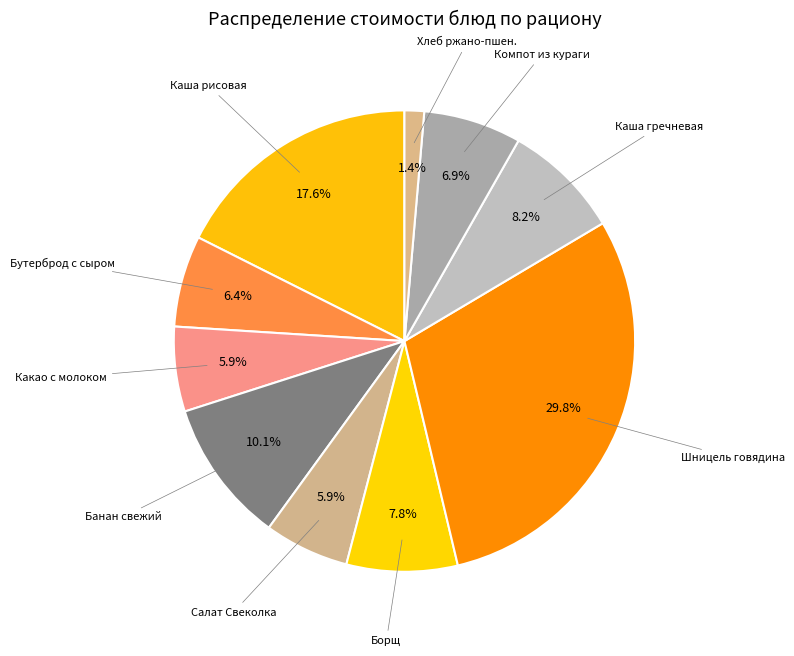

Count the number of slices in the pie.

10